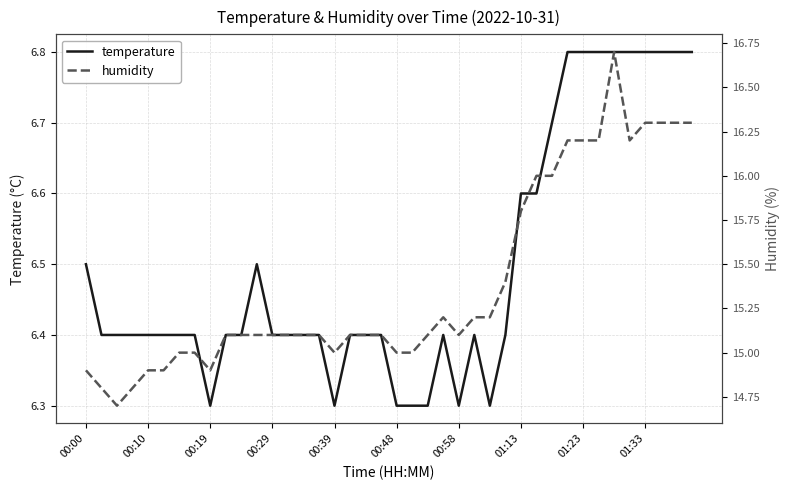

At how many categories does at least one series exceed 11?

40